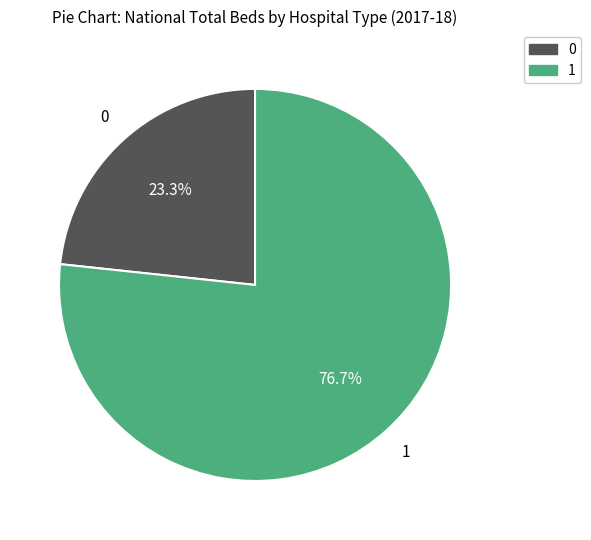

Does any single category account for the majority?

Yes